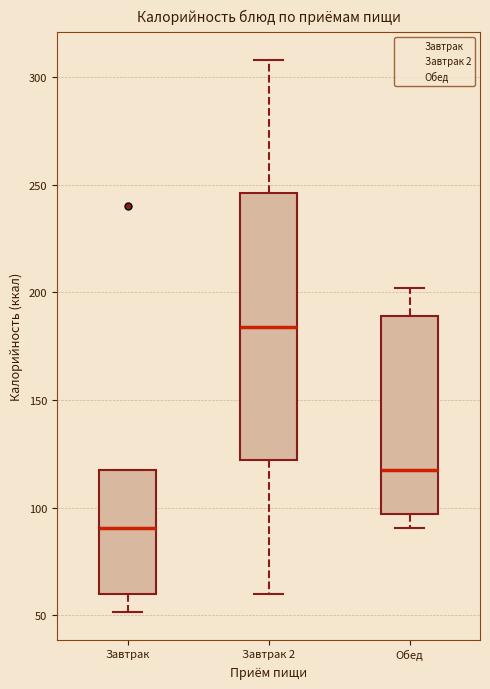

Which box has the lowest median line?

Завтрак